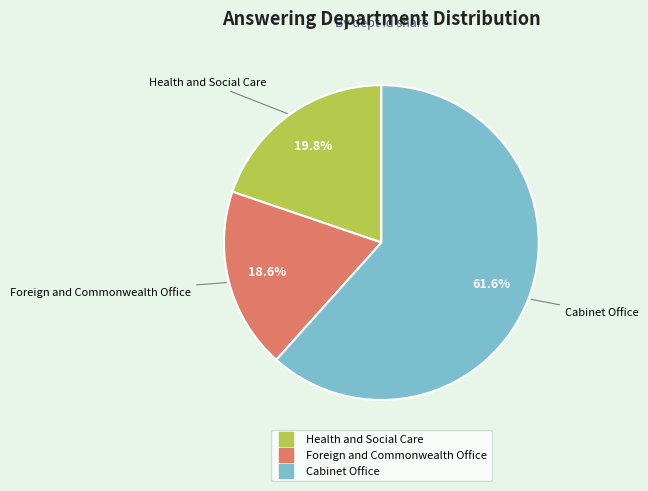

Is it true that Cabinet Office is 62% of the pie?

True